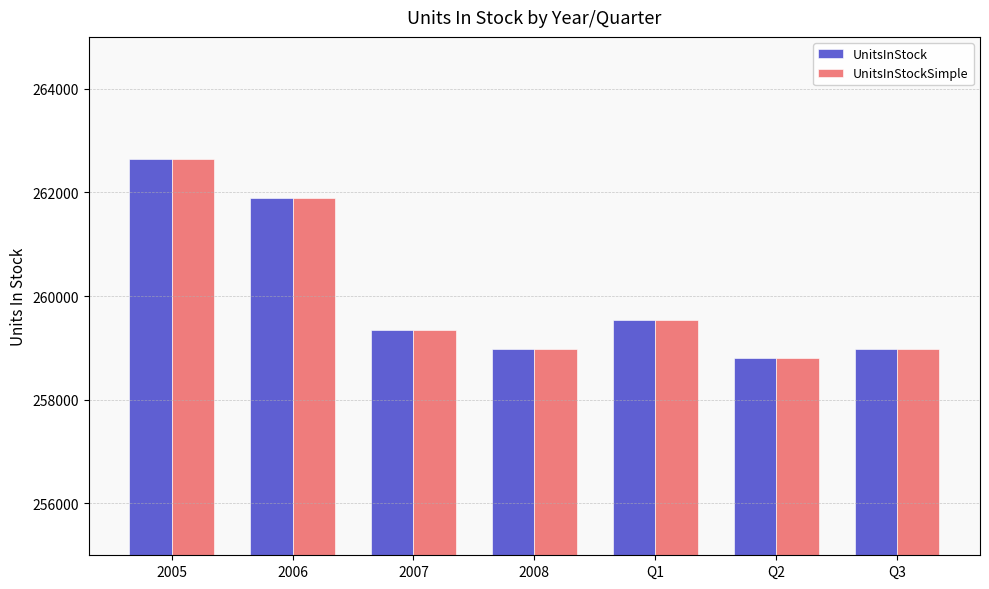

Reading left to right, extract all data points from this chart.

UnitsInStock: 262638	261884	259344	258981	259533	258803	258981
UnitsInStockSimple: 262638	261884	259344	258981	259533	258803	258981